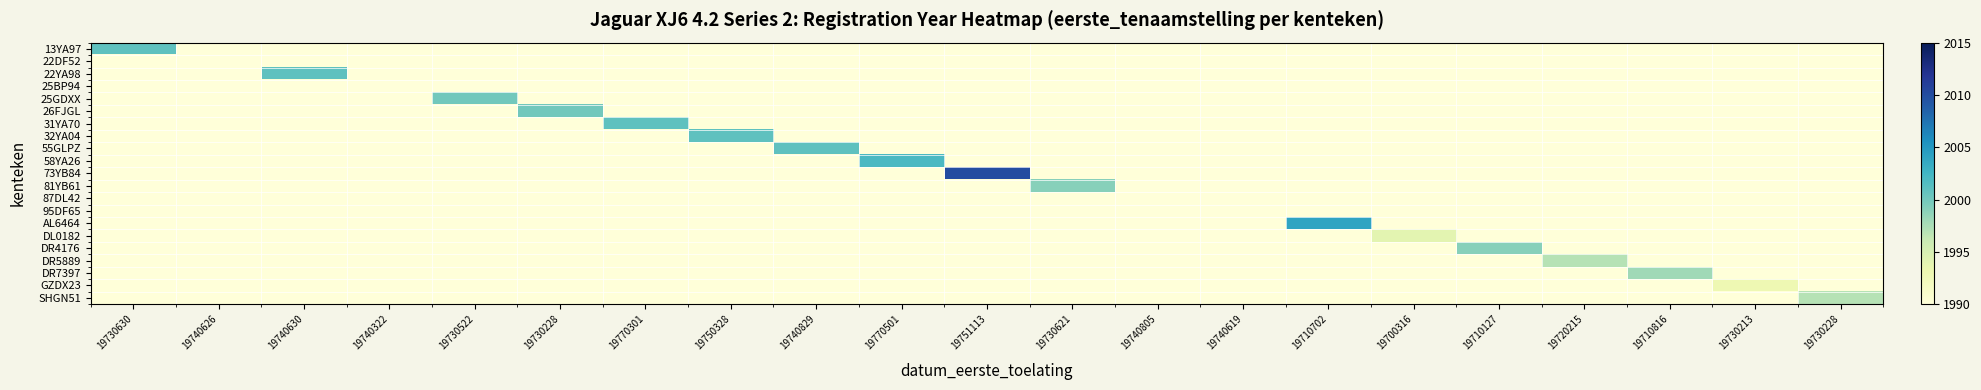

How many series are shown in this chart?

21